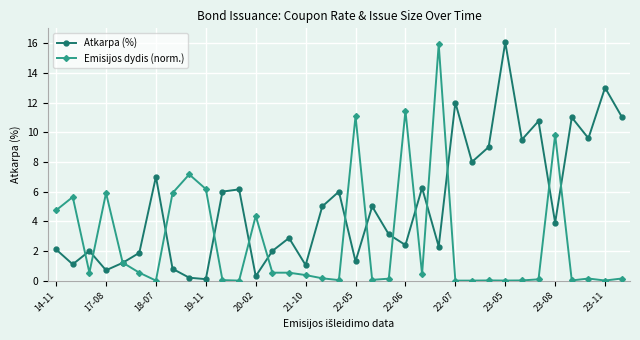

How many lines are shown in the chart?

2